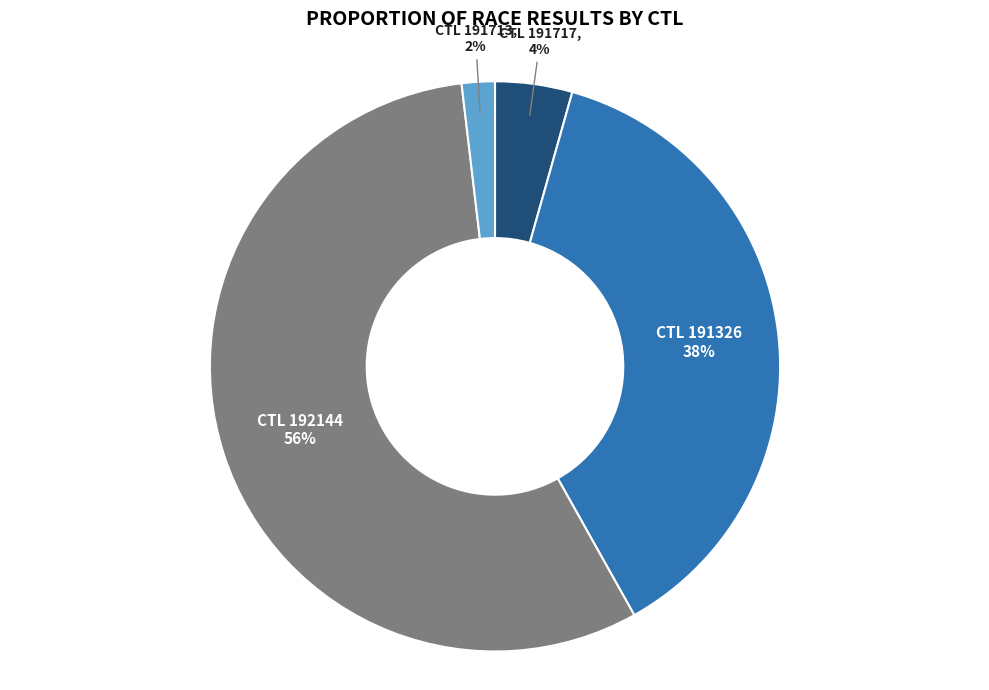

To the nearest percent, what is the difference between the largest and smallest slice percentages?

54%